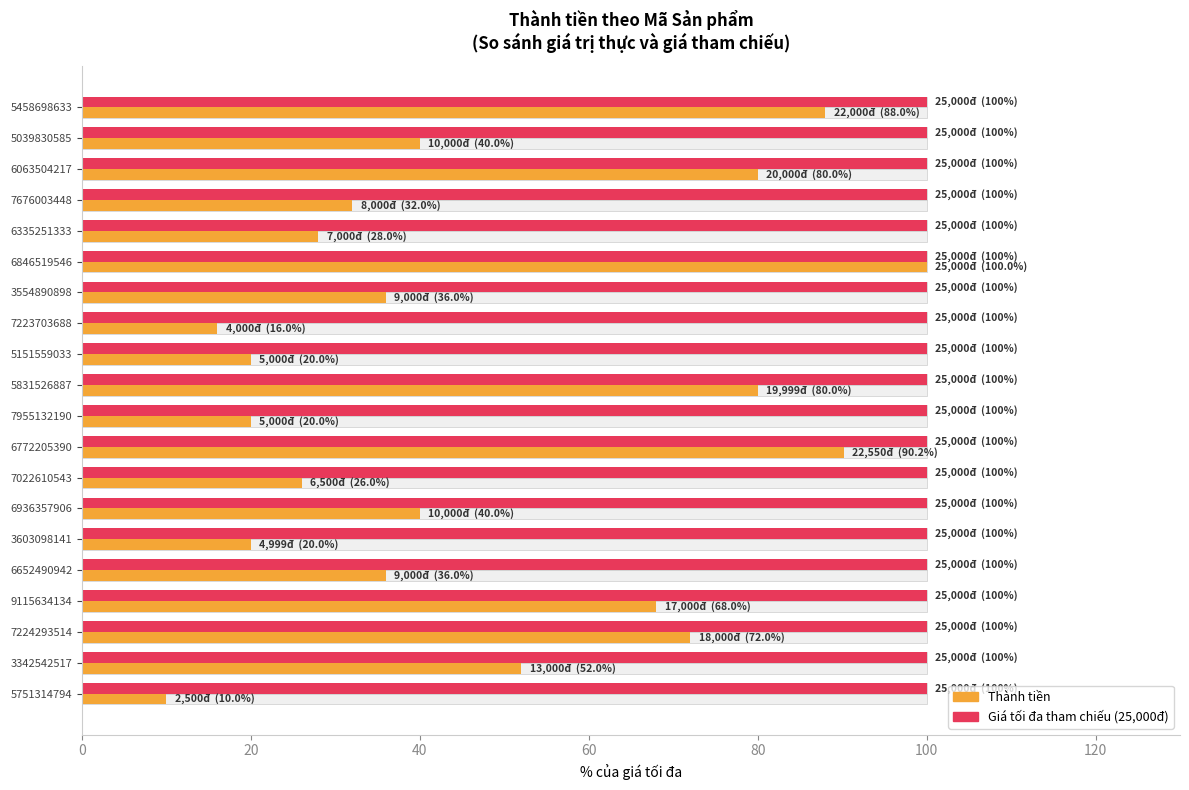

How many distinct data groups are displayed?

2